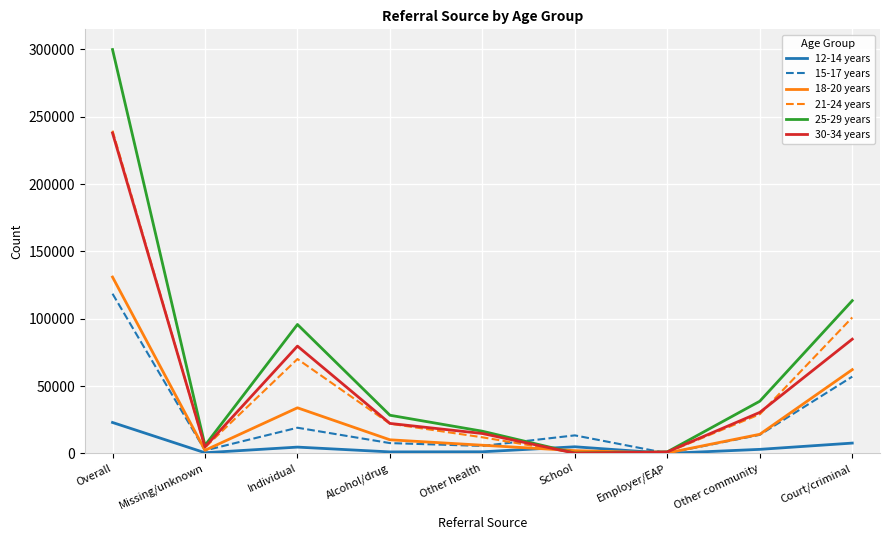

At which category does 12-14 years reach its first local peak?

Individual